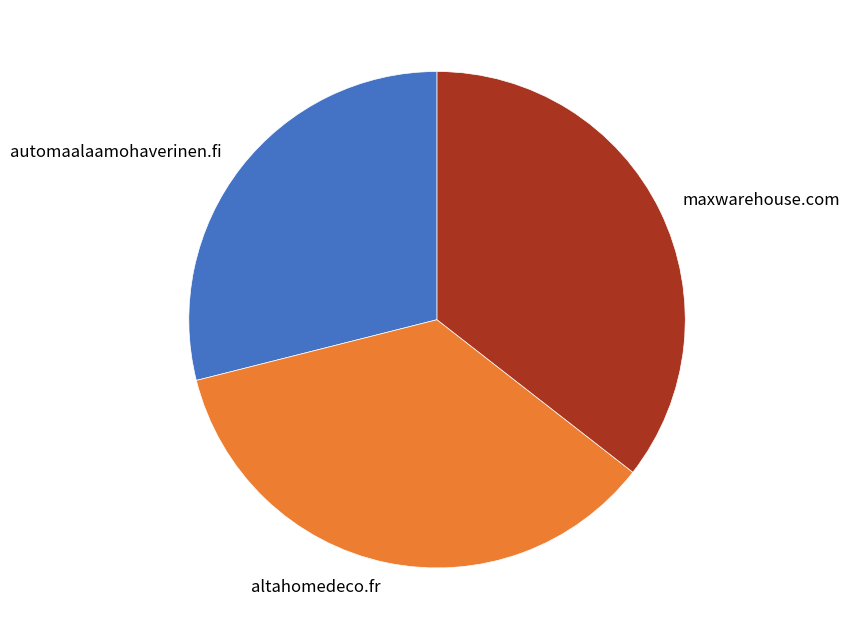

Which slice is the smallest?

automaalaamohaverinen.fi